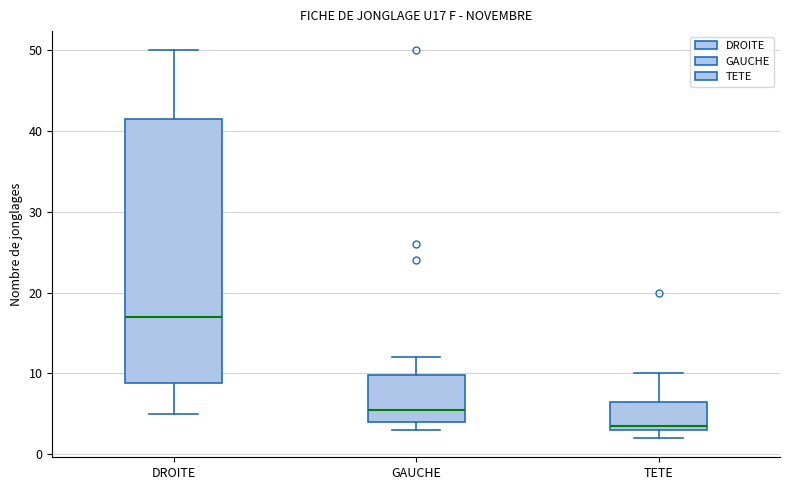

Comparing the boxes themselves (not the whiskers), which one is the tallest?

DROITE